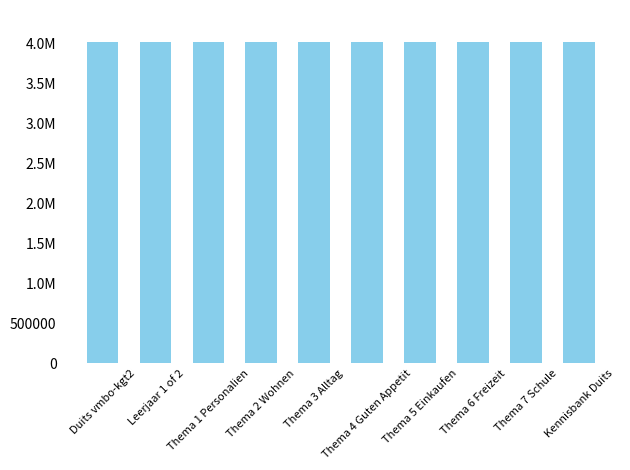

The chart shows a value of 4019304 at Thema 6 Freizeit. True or false?

True